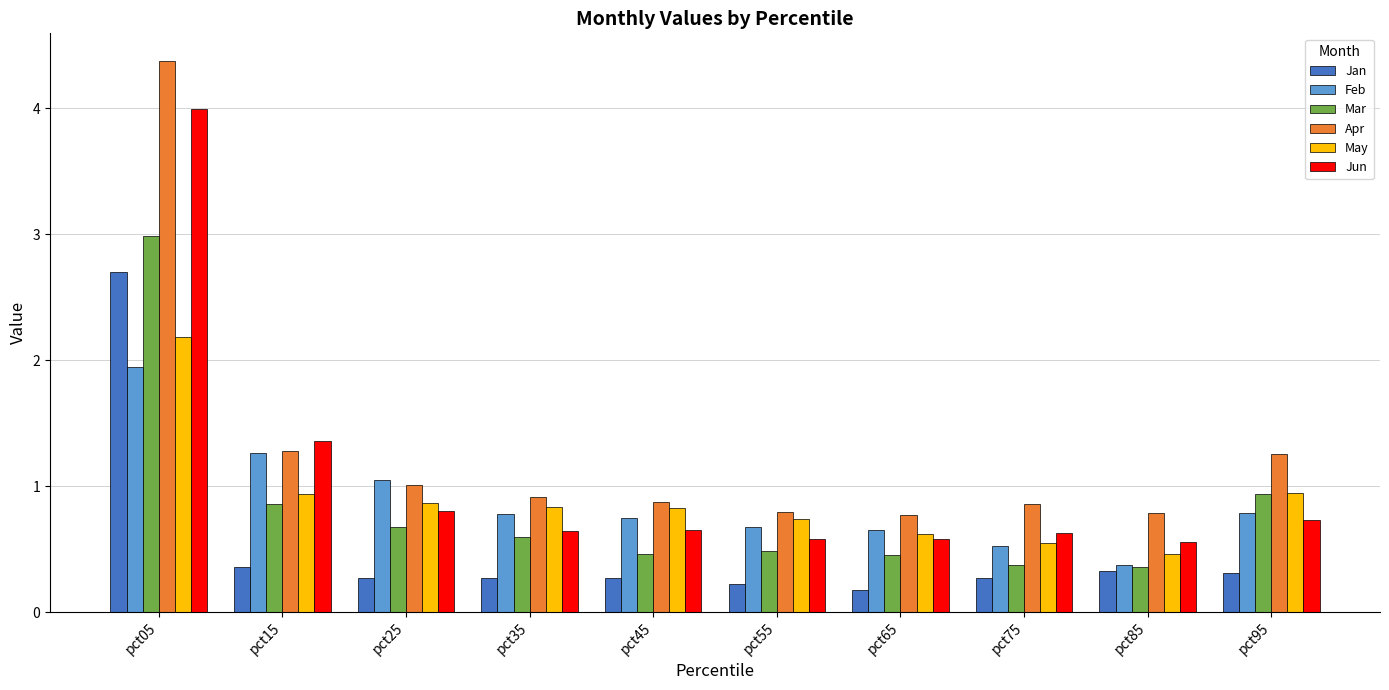

Which series has the largest range (max minus min)?

Apr